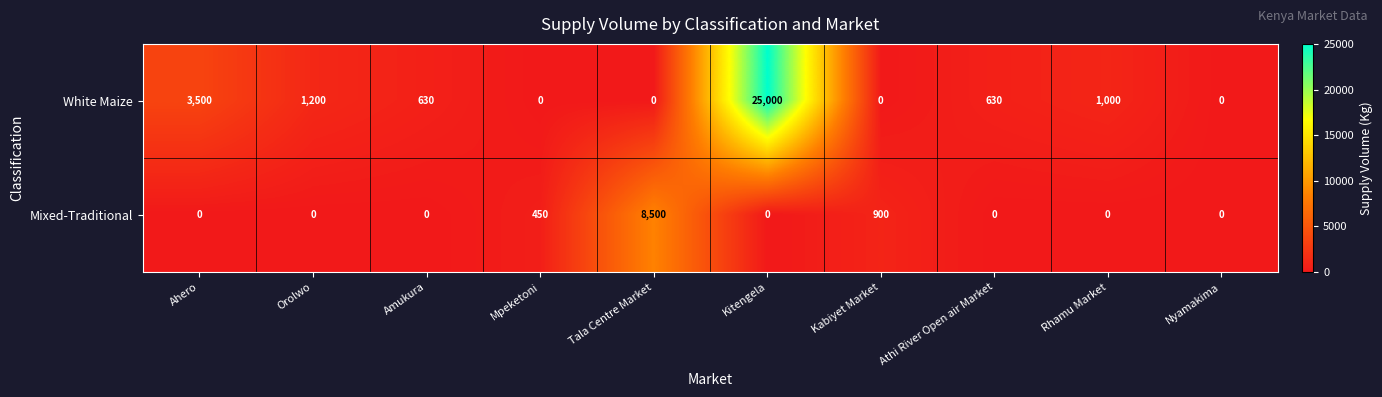

What is the maximum value shown in the chart?

25000